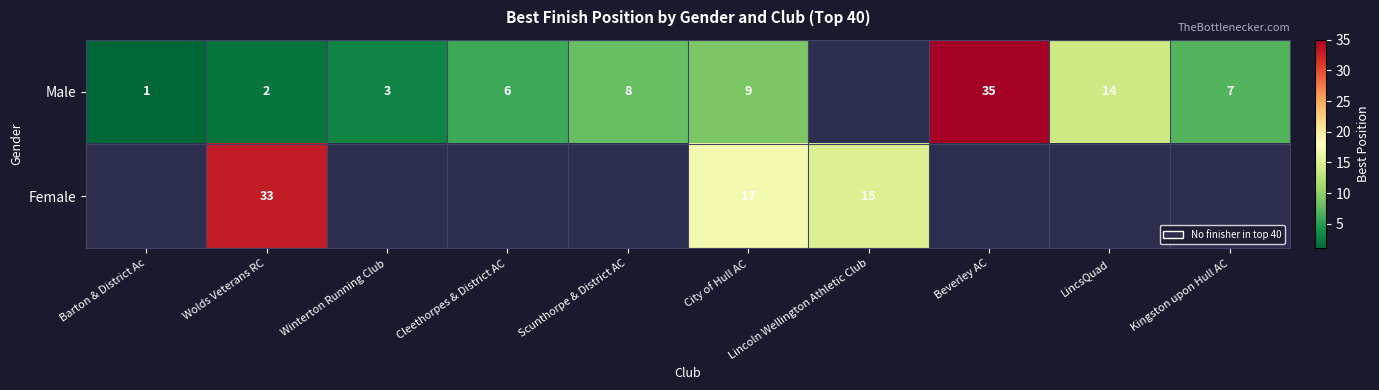

What is the total value across all series at Wolds Veterans RC?

35